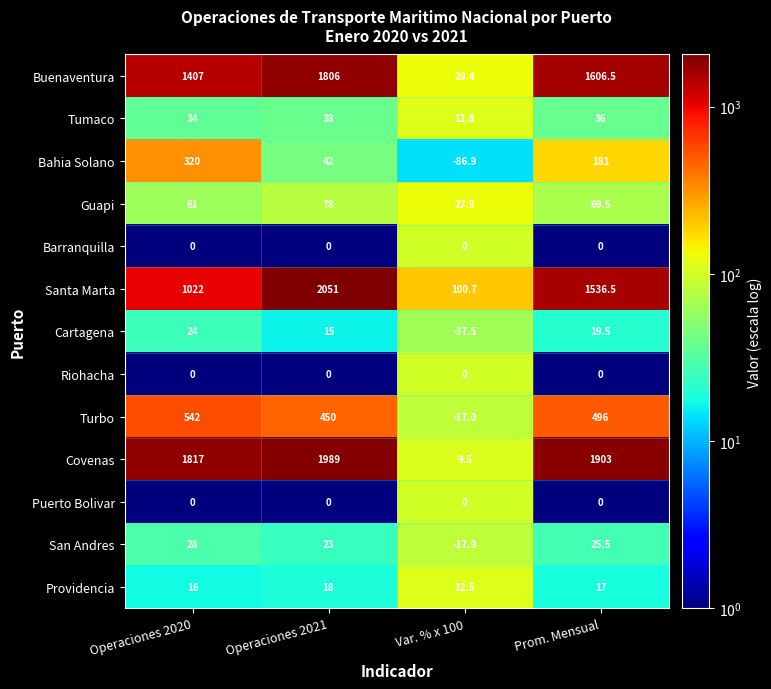

Where is San Andres nearest to the value 5?

Operaciones 2021